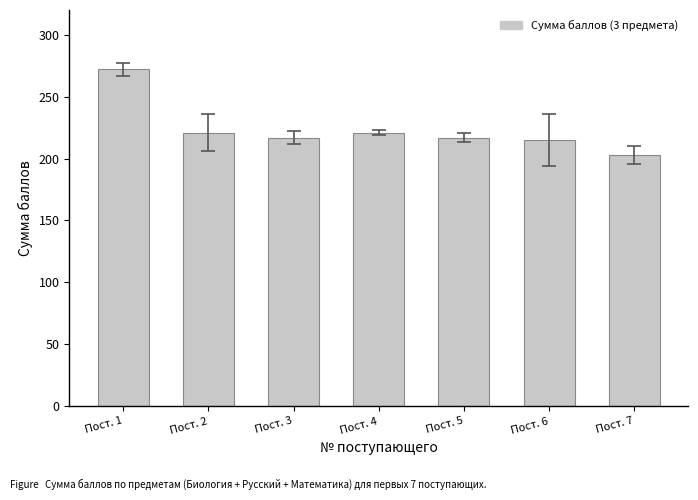

How many distinct data groups are displayed?

1